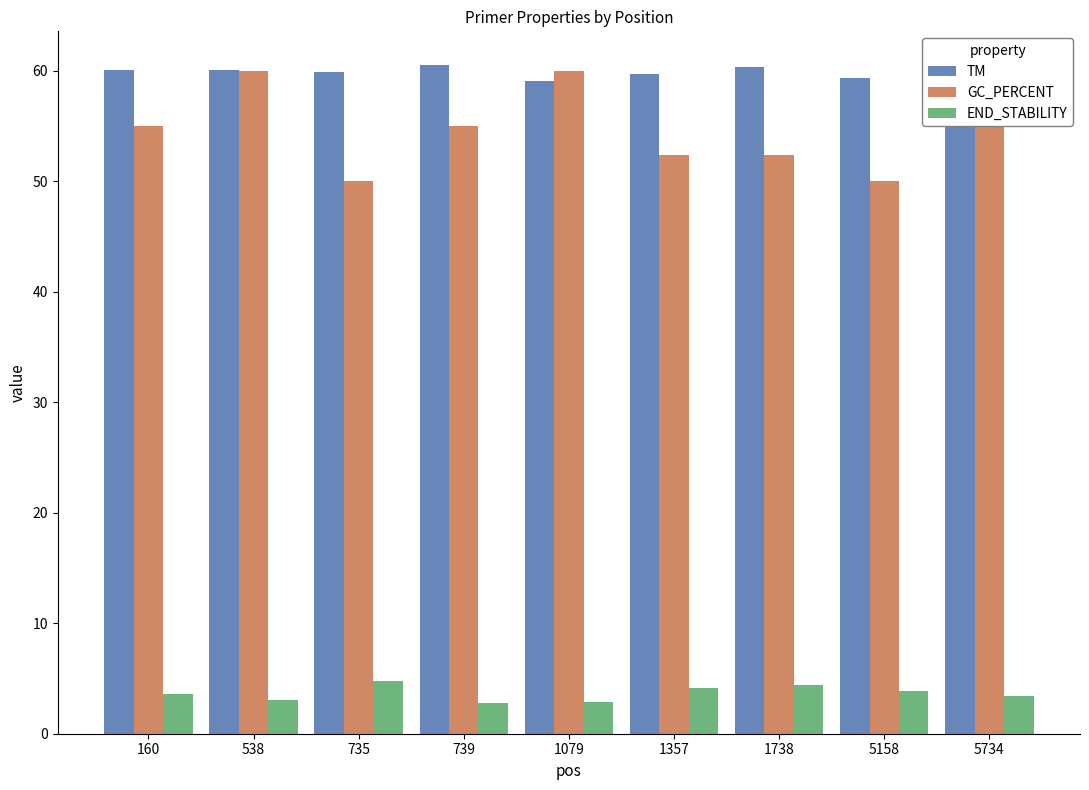

At how many categories does at least one series exceed 47?

9